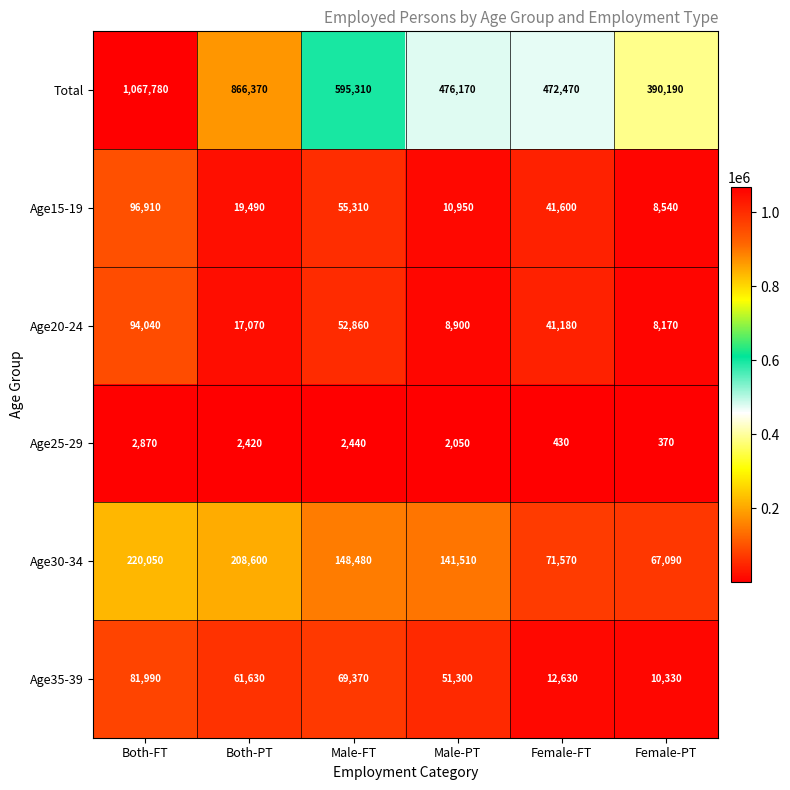

What value does the Age15-19 series have at Male-PT?

10950